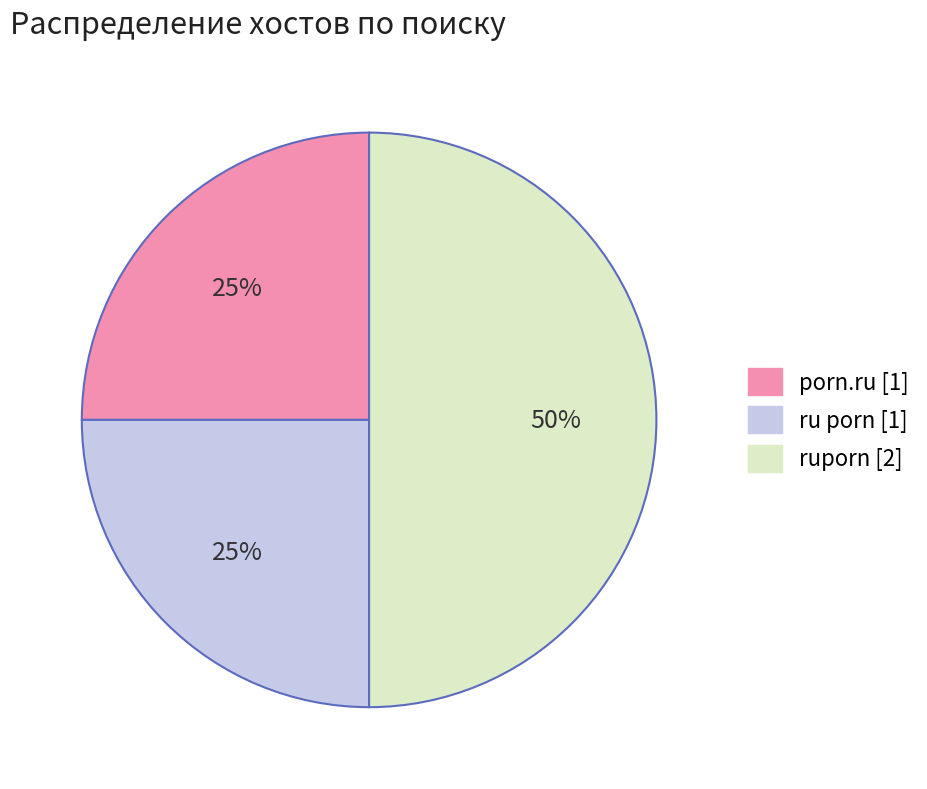

Which slice is the largest?

ruporn